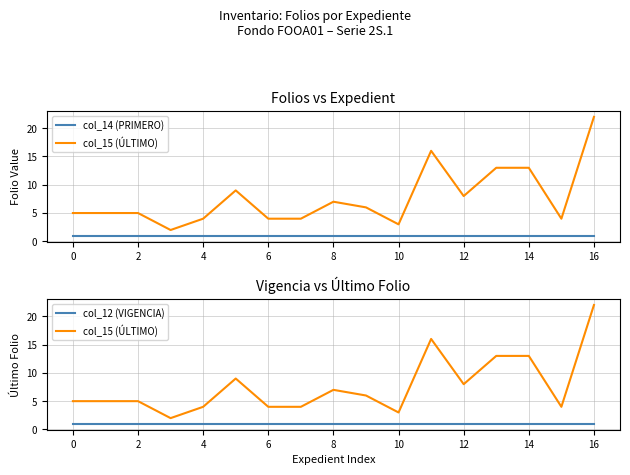

Is it true that col_12 (VIGENCIA) equals 2 at 0?

False